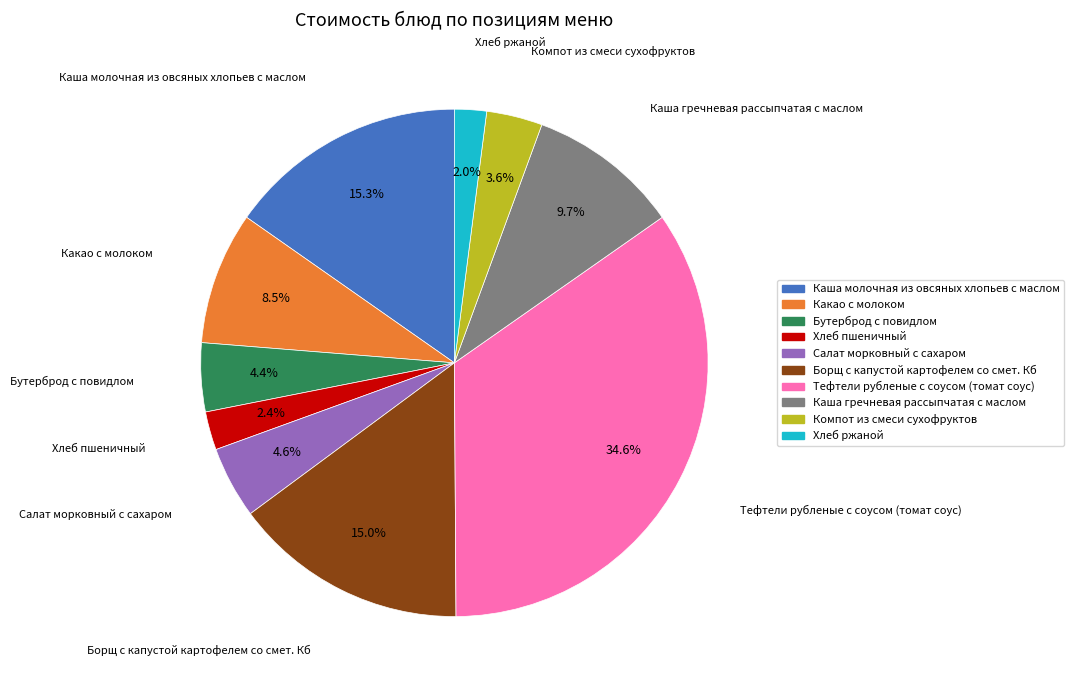

To the nearest percent, what portion does Бутерброд с повидлом represent?

4%